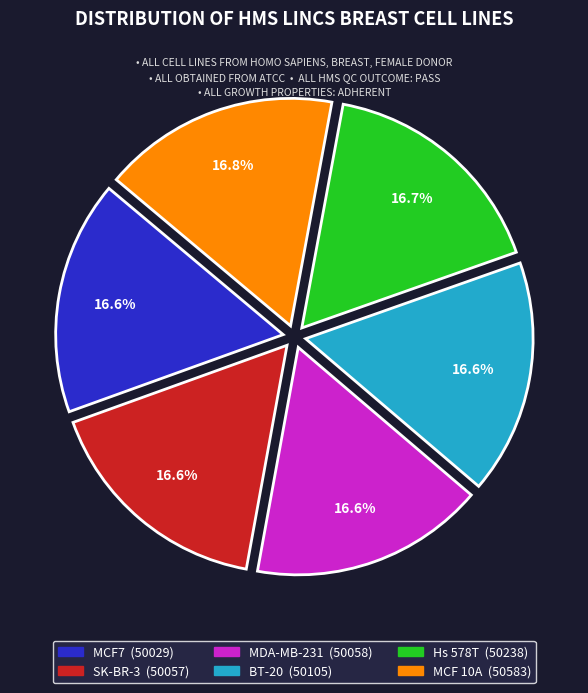

What is the total percentage of MDA-MB-231 and Hs 578T?

33.3%